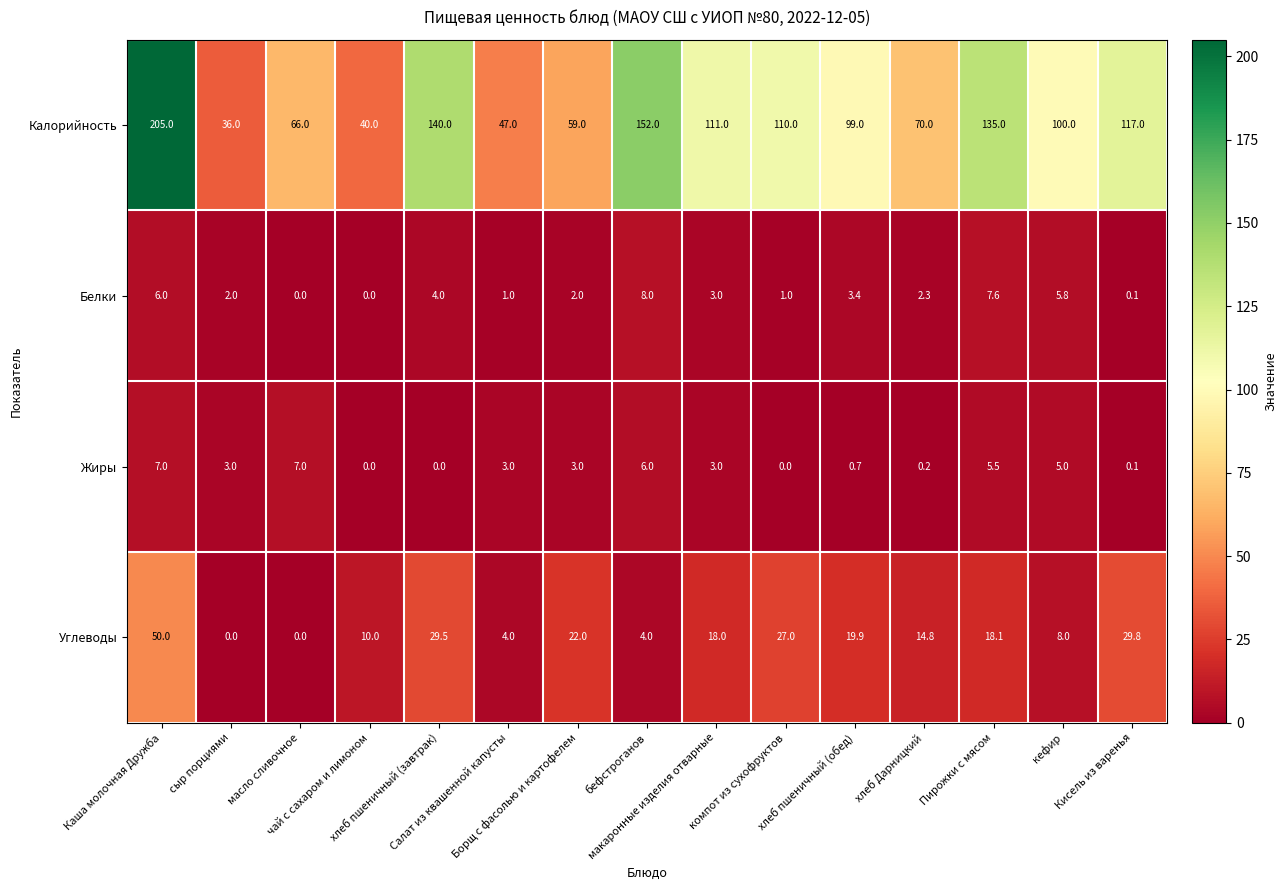

What is the greatest value displayed?

205.0